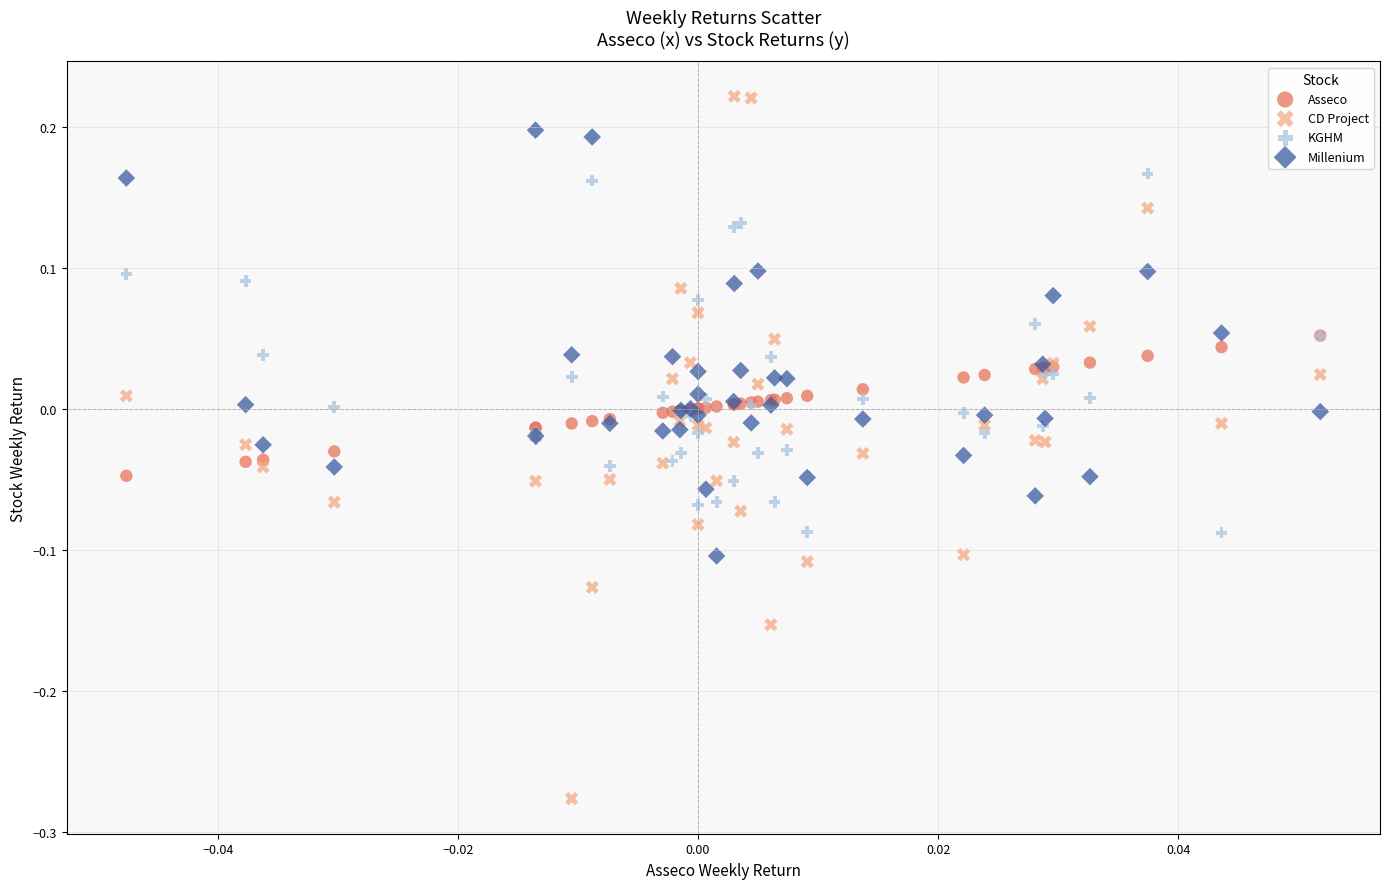

What are all the series names shown in the legend?

Asseco, CD Project, KGHM, Millenium